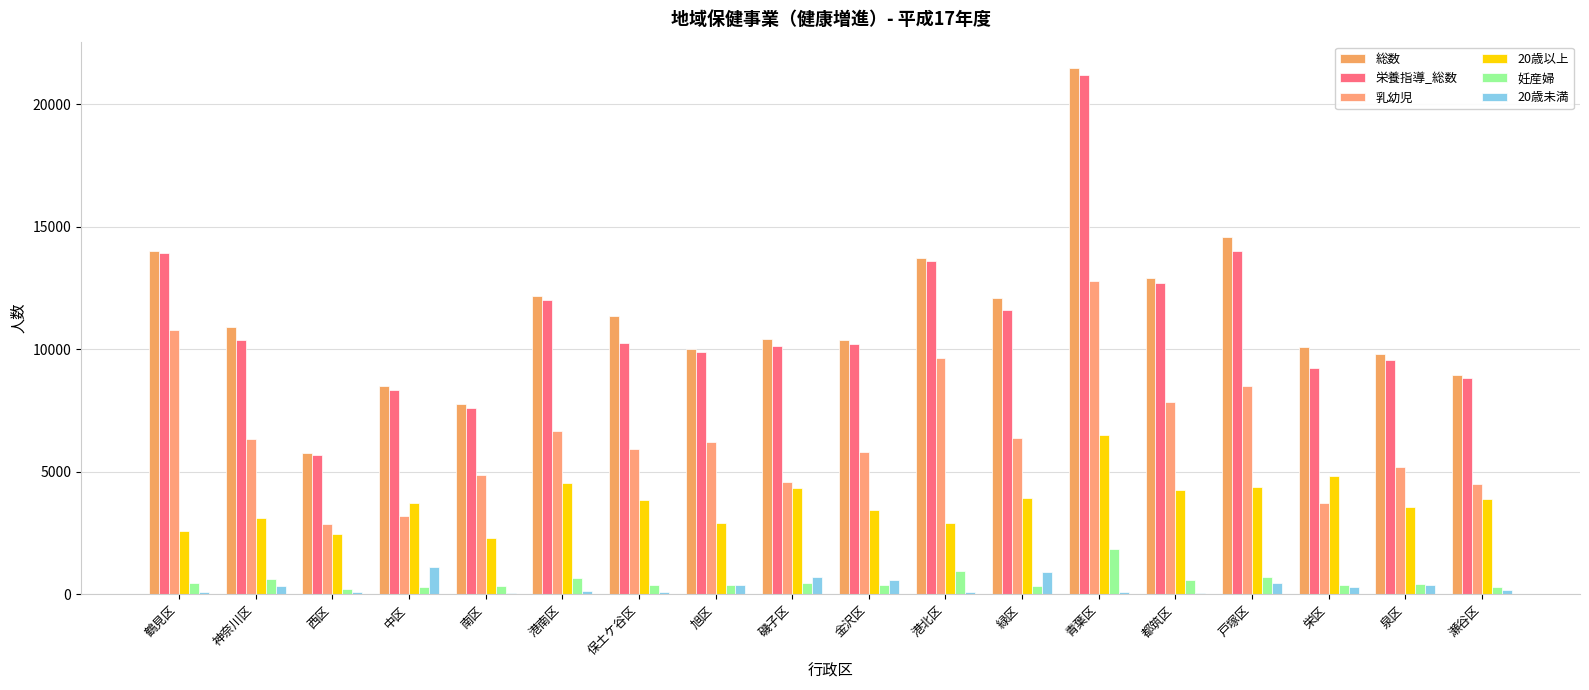

How many groups of bars are there?

18